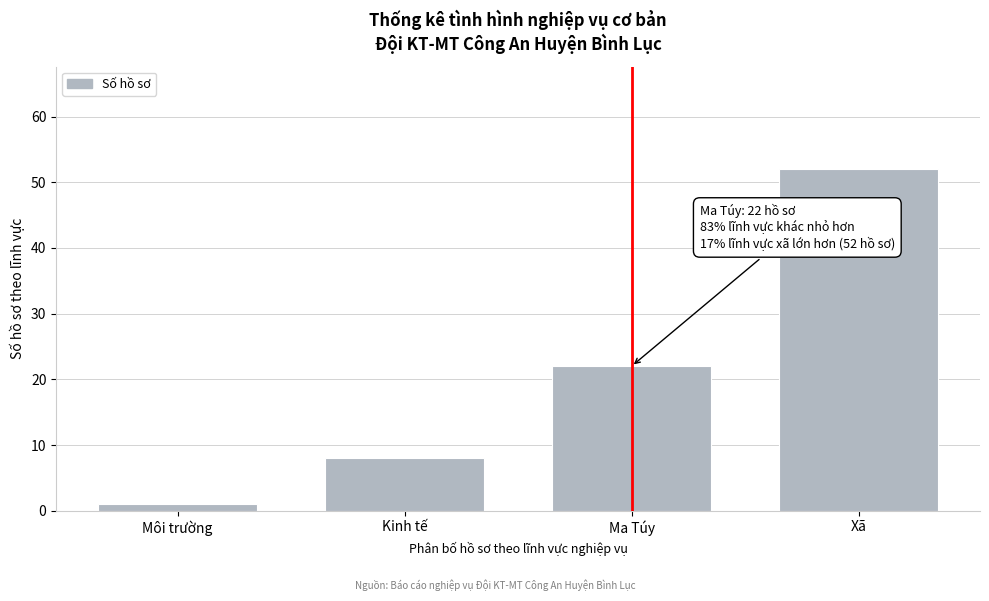

Reading right to left, list all the values displayed in this chart.

52	22	8	1